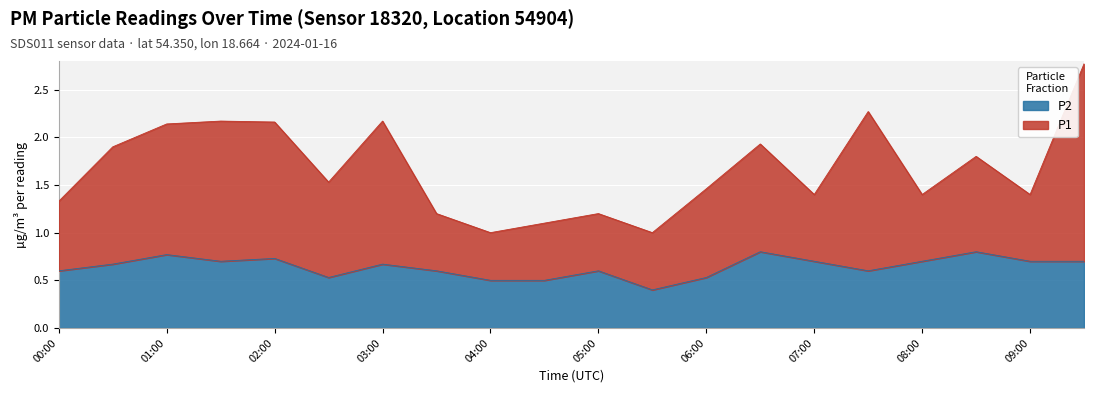

The P2 series shows 0.8 at 01:00. True or false?

True